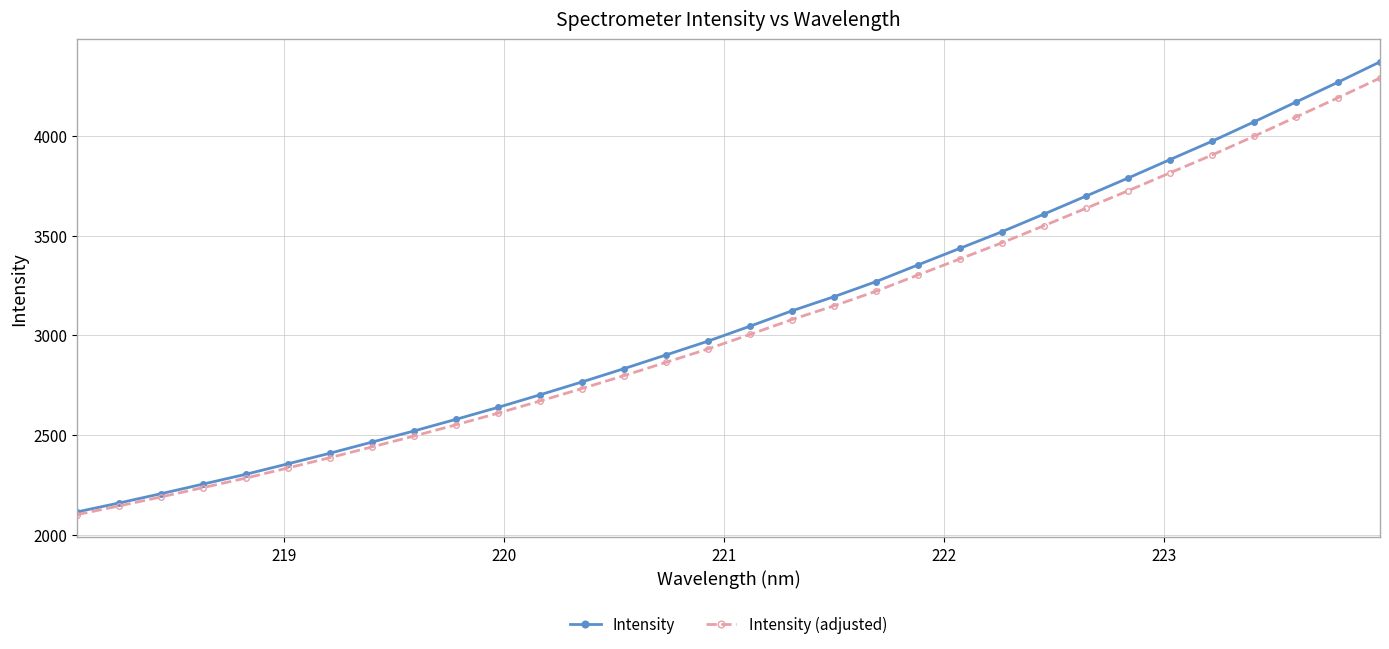

What is the greatest value displayed?

4370.4